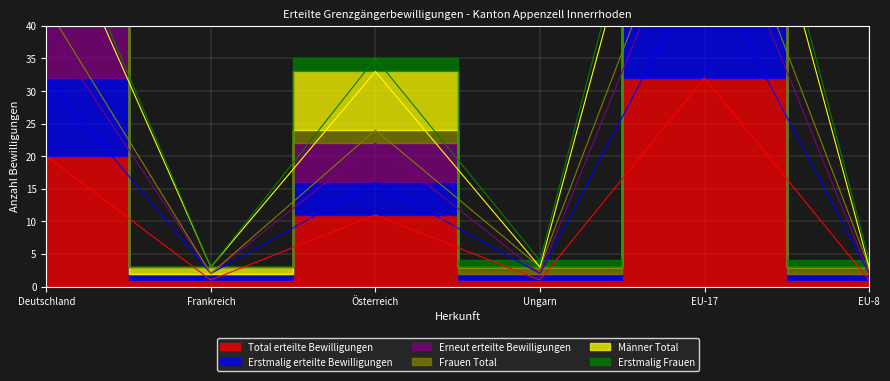

Between Frankreich and EU-8, which series saw the biggest shift?

Erneut erteilte Bewilligungen